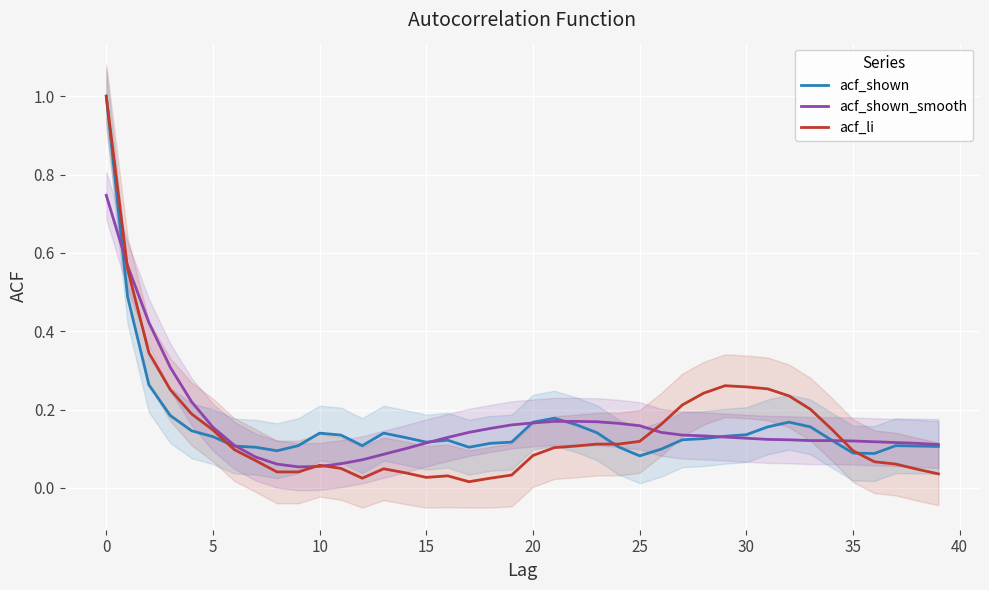

The value of acf_li at 35 is 0.1. True or false?

True